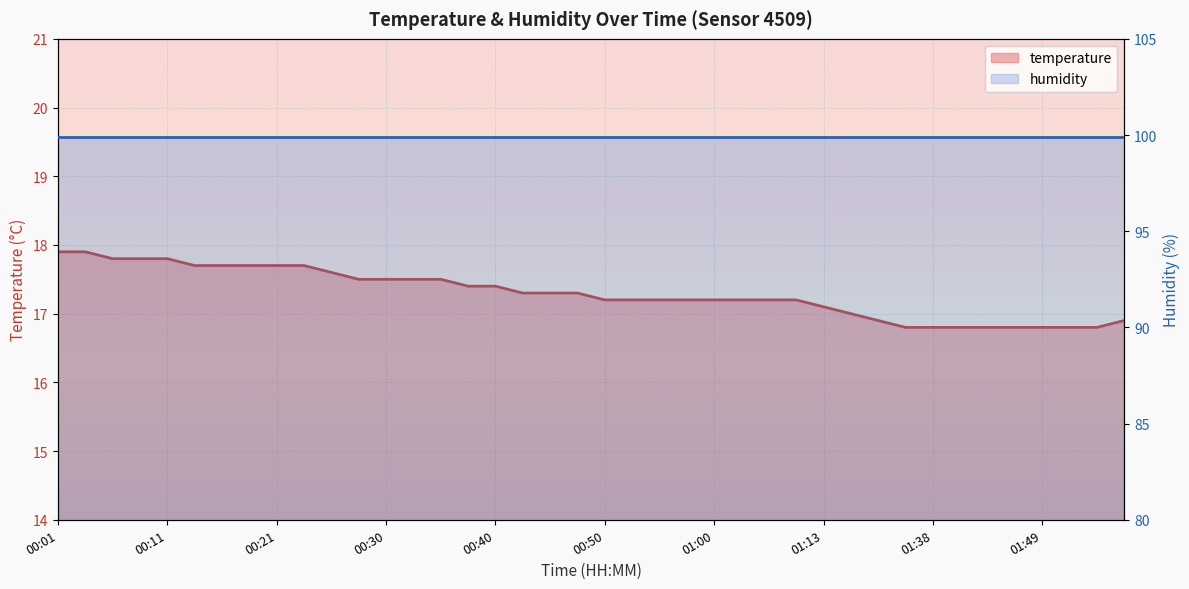

True or false: there are more than 0 points higher than both neighbors.

False